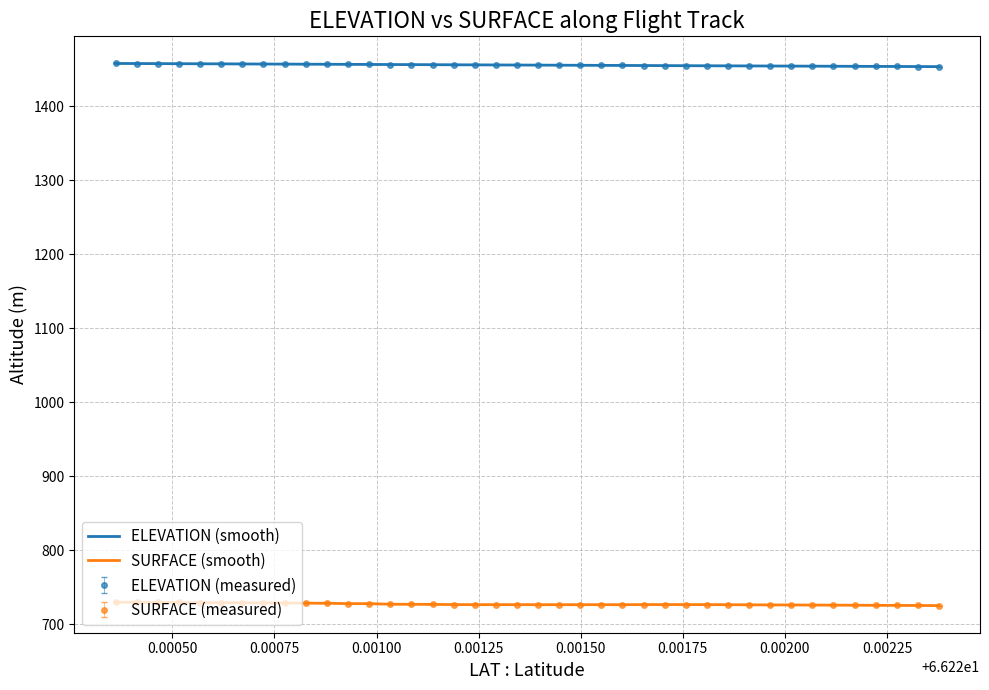

Reading right to left, what are all the values shown in this chart?

ELEVATION (smooth): 1453.2	1453.3	1453.4	1453.5	1453.6	1453.7	1453.8	1453.9	1454.1	1454.2	1454.3	1454.4	1454.5	1454.6	1454.7	1454.8	1454.9	1455.0	1455.1	1455.3	1455.4	1455.5	1455.6	1455.7	1455.8	1455.9	1456.1	1456.2	1456.3	1456.4	1456.5	1456.6	1456.7	1456.8	1457.0	1457.1	1457.2	1457.3	1457.4	1457.5
SURFACE (smooth): 725.1	725.3	725.4	725.5	725.6	725.7	725.8	726.0	726.0	726.2	726.3	726.4	726.5	726.5	726.5	726.4	726.4	726.4	726.3	726.4	726.4	726.4	726.4	726.5	726.7	726.9	727.0	727.8	727.8	728.3	728.4	728.6	728.8	729.0	729.1	729.2	729.3	729.4	729.5	729.6